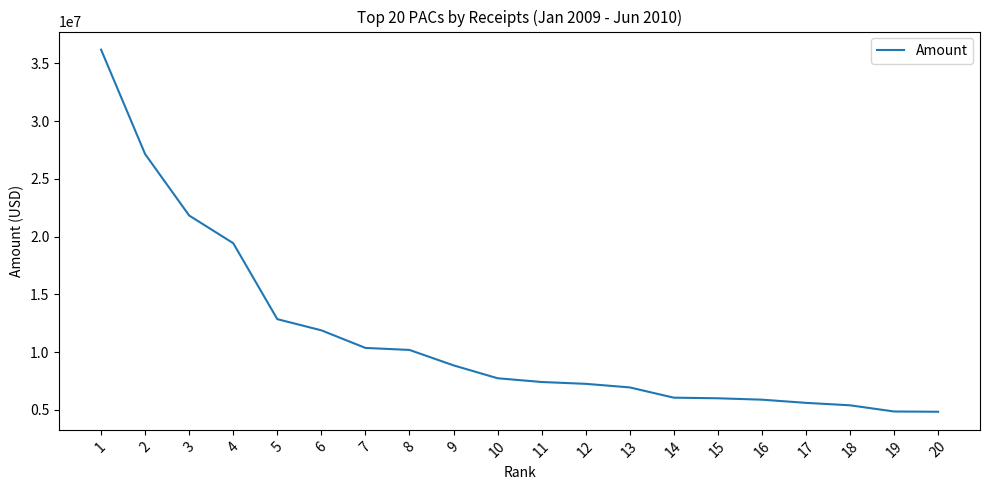

What is the smallest value displayed?

4831525.7